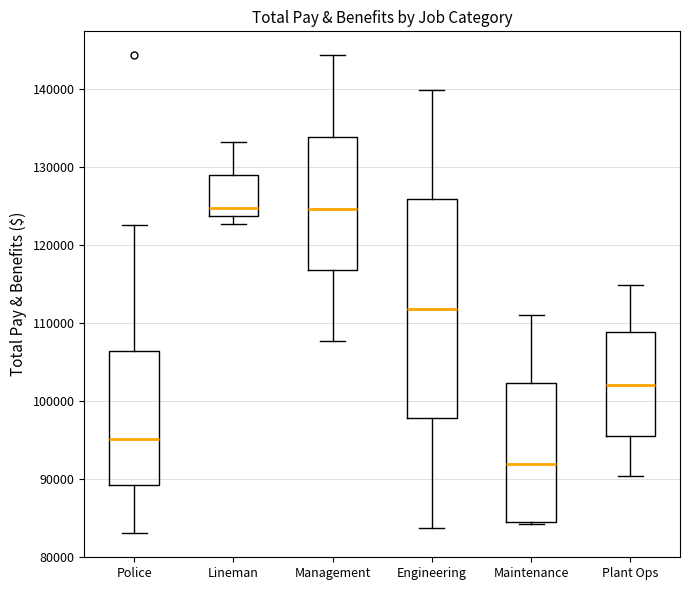

Which box is the tallest, from its lower edge to its upper edge?

Engineering